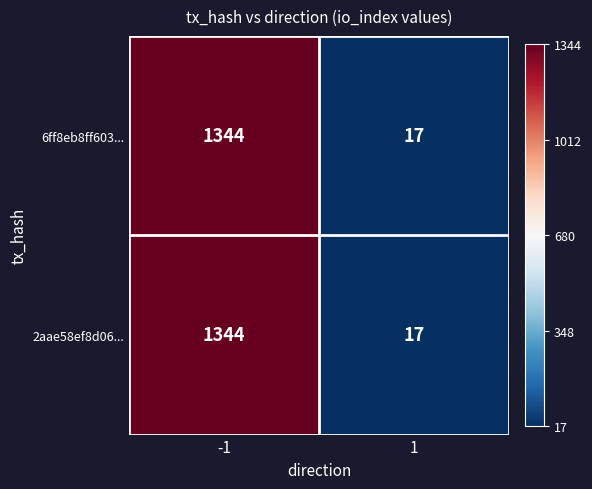

Reading left to right, list all the values displayed in this chart.

6ff8eb8ff603...: -1=1344	1=17
2aae58ef8d06...: -1=1344	1=17